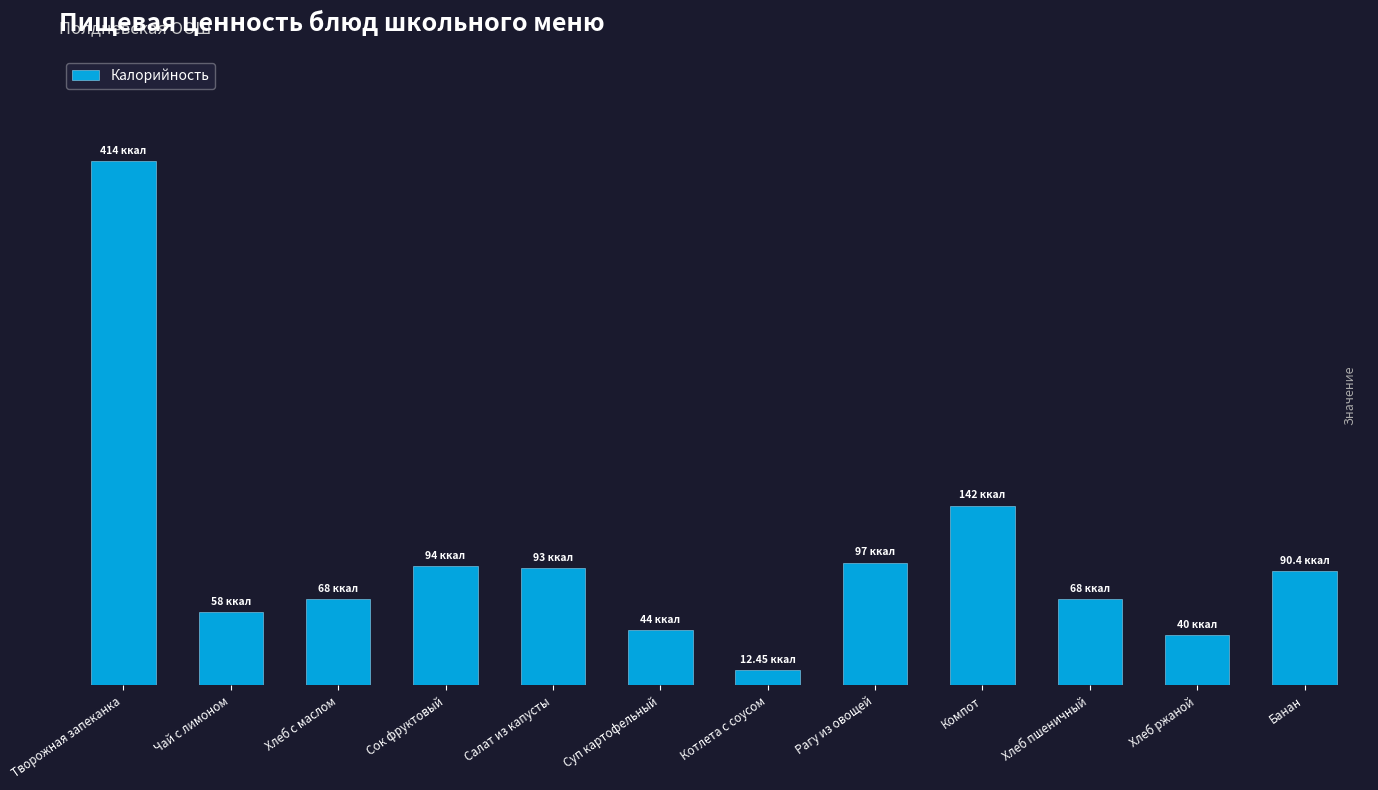

Are the bars horizontal?

No